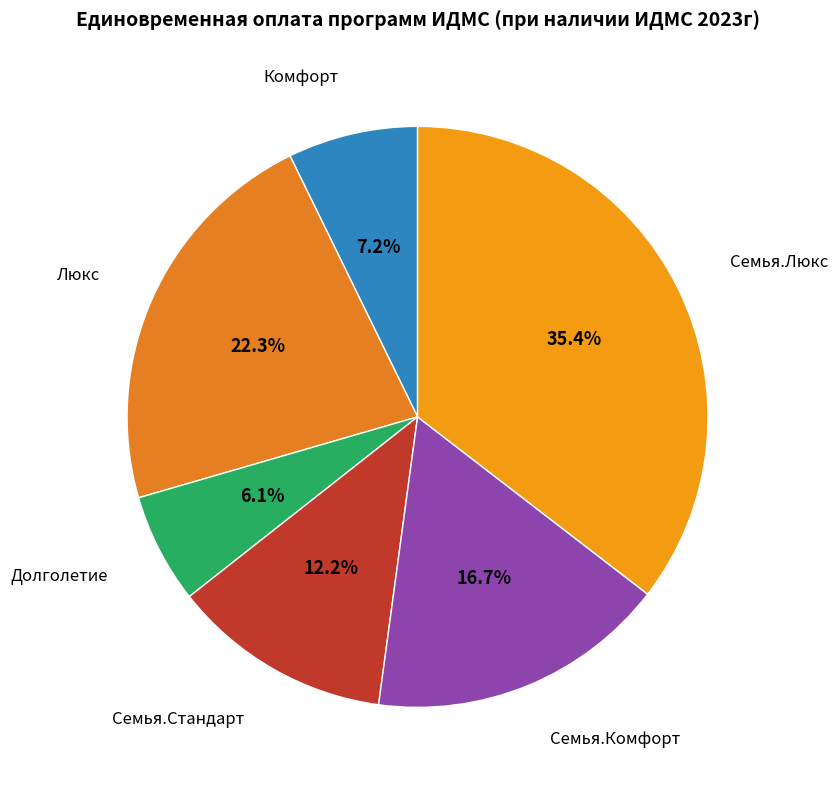

How many segments does this pie chart have?

6